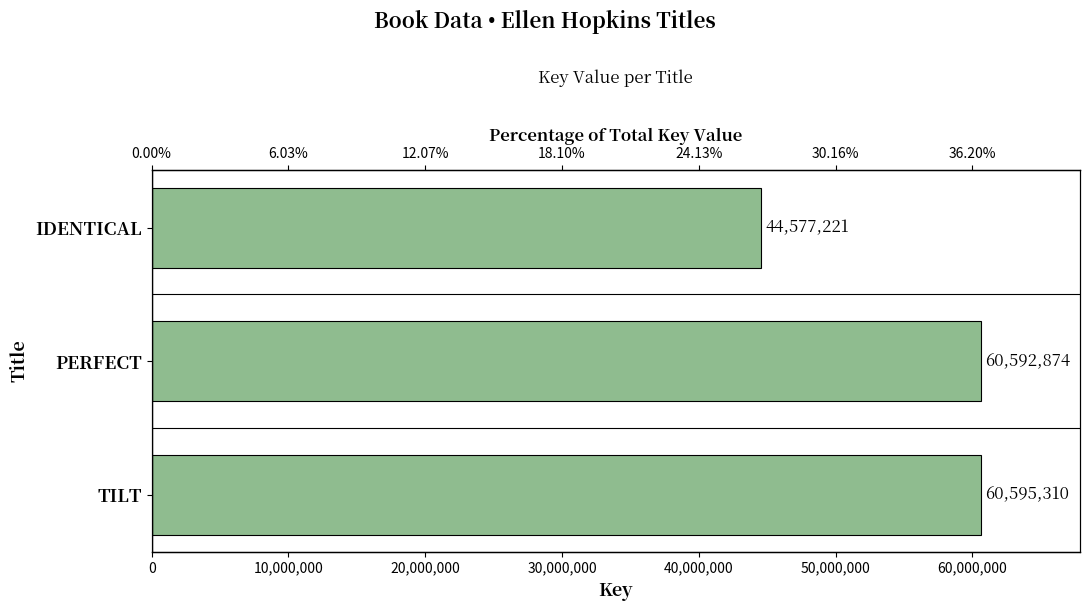

The value at TILT is 60595310. True or false?

True